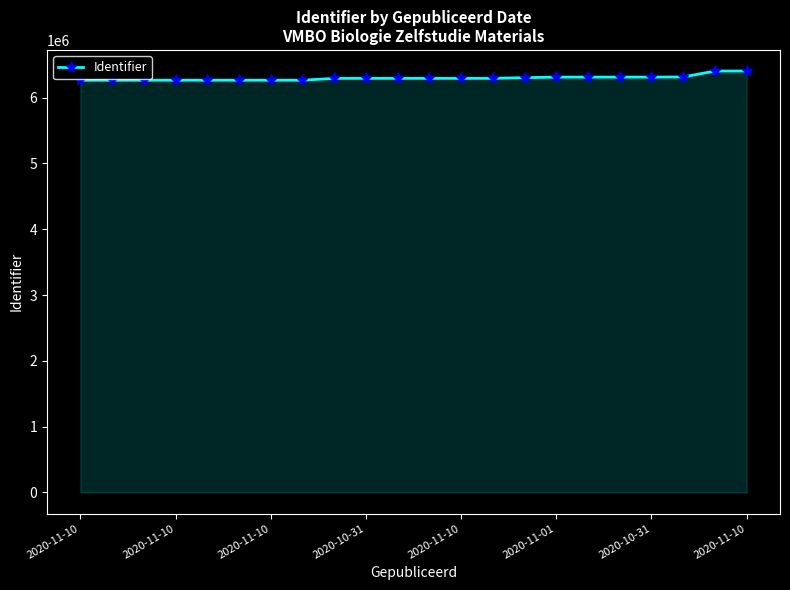

What is the smallest value displayed?

6264357